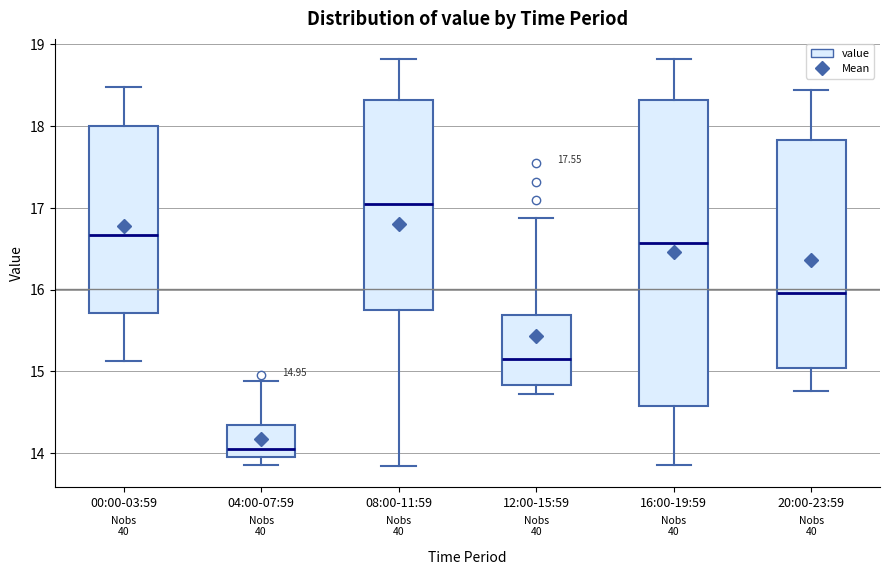

Which box is the tallest, from its lower edge to its upper edge?

16:00-19:59